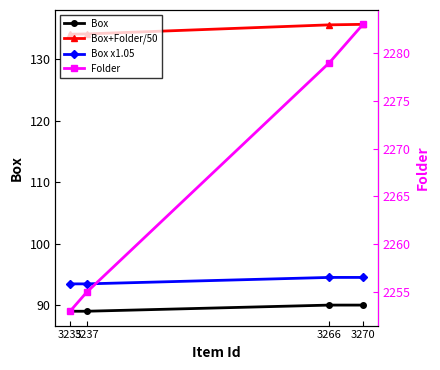

Reading right to left, what are all the values shown in this chart?

Box: 3235=89.0	3237=89.0	3266=90.0	3270=90.0
Box+Folder/50: 3235=134.1	3237=134.1	3266=135.6	3270=135.7
Box x1.05: 3235=93.5	3237=93.5	3266=94.5	3270=94.5
Folder: 3235=2253.0	3237=2255.0	3266=2279.0	3270=2283.0